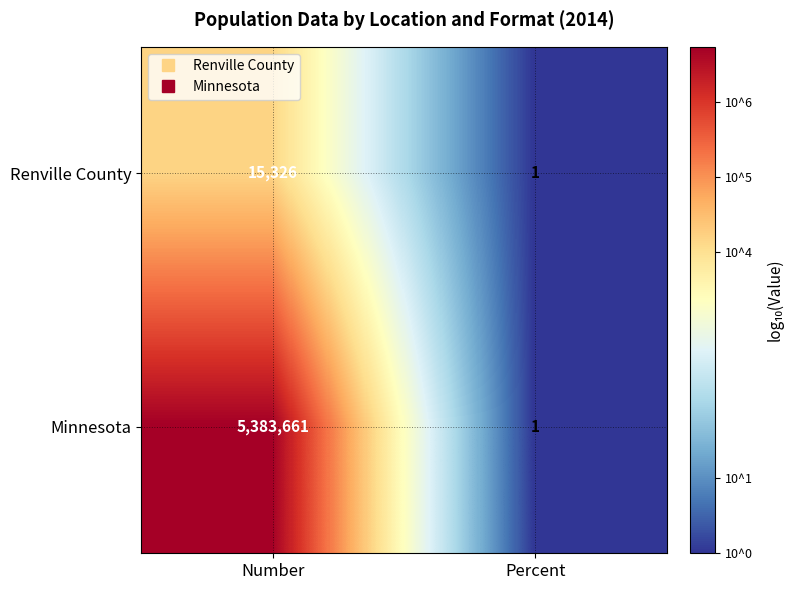

What is the average value of the Renville County series?

7664